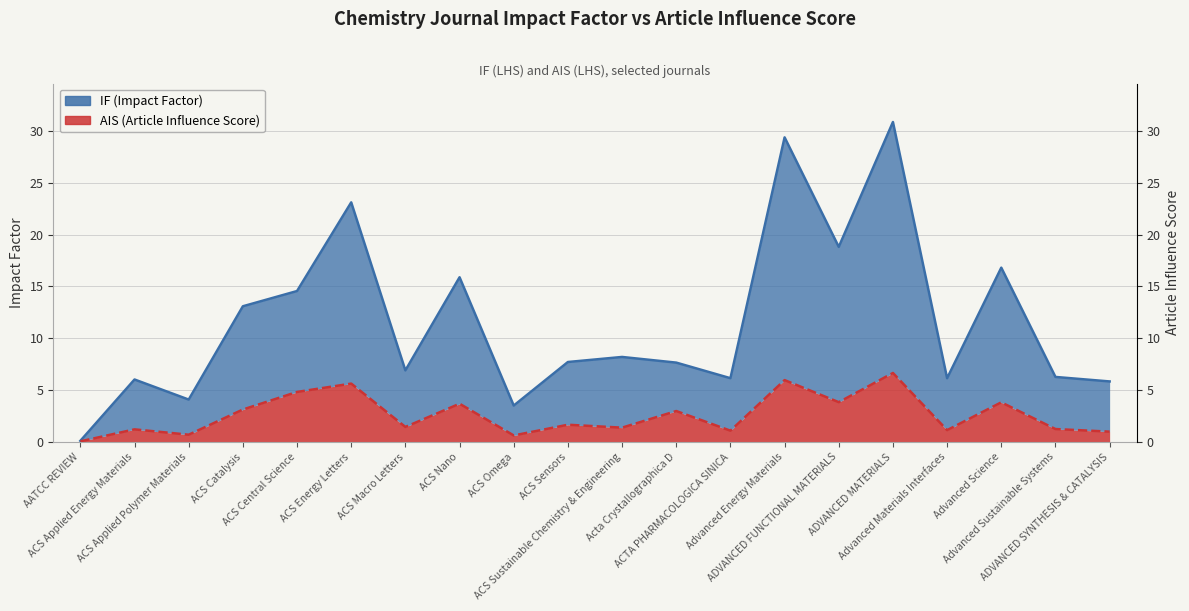

Is the value of IF at ADVANCED SYNTHESIS & CATALYSIS greater than the value of AIS at ADVANCED MATERIALS?

No